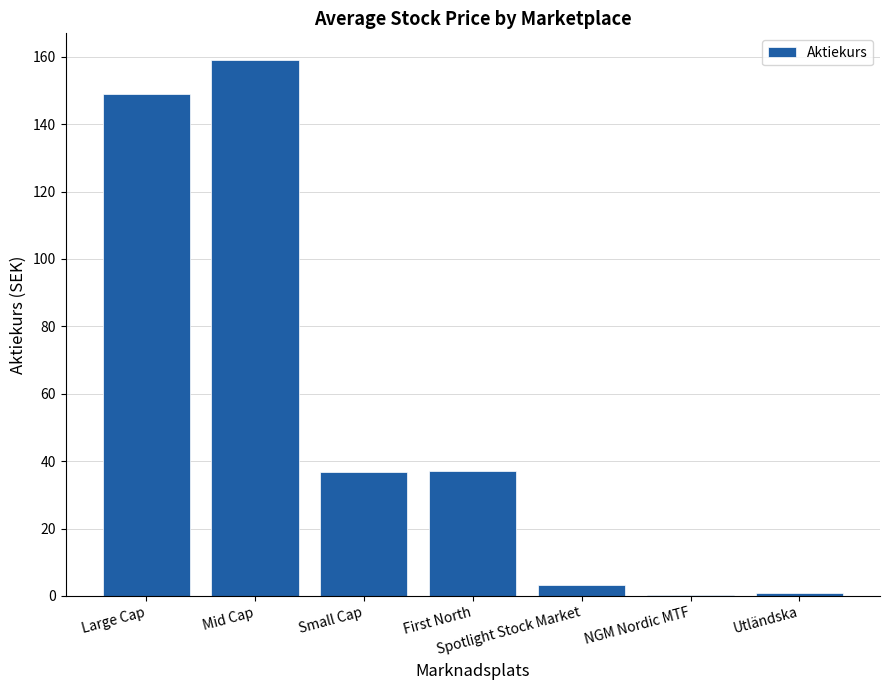

Which category has the highest value across all series?

Mid Cap